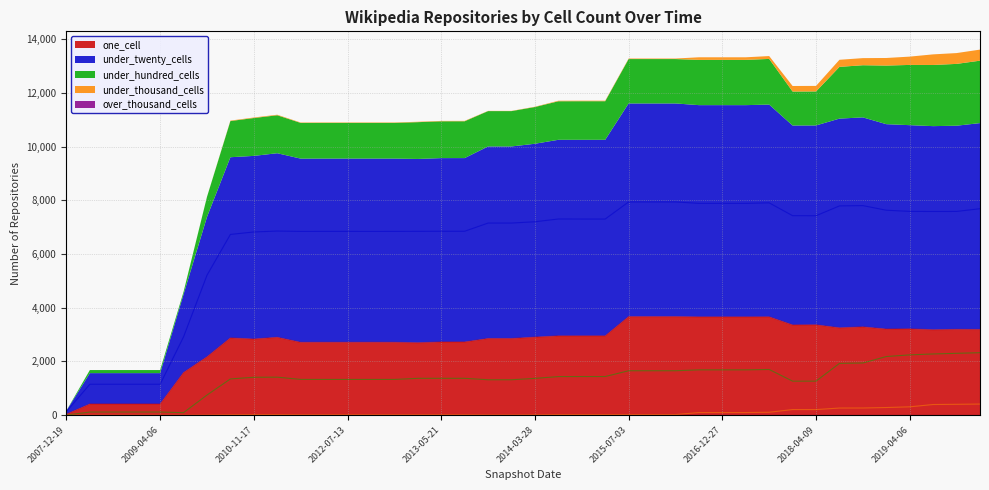

What is the lowest value of the one_cell series?

35